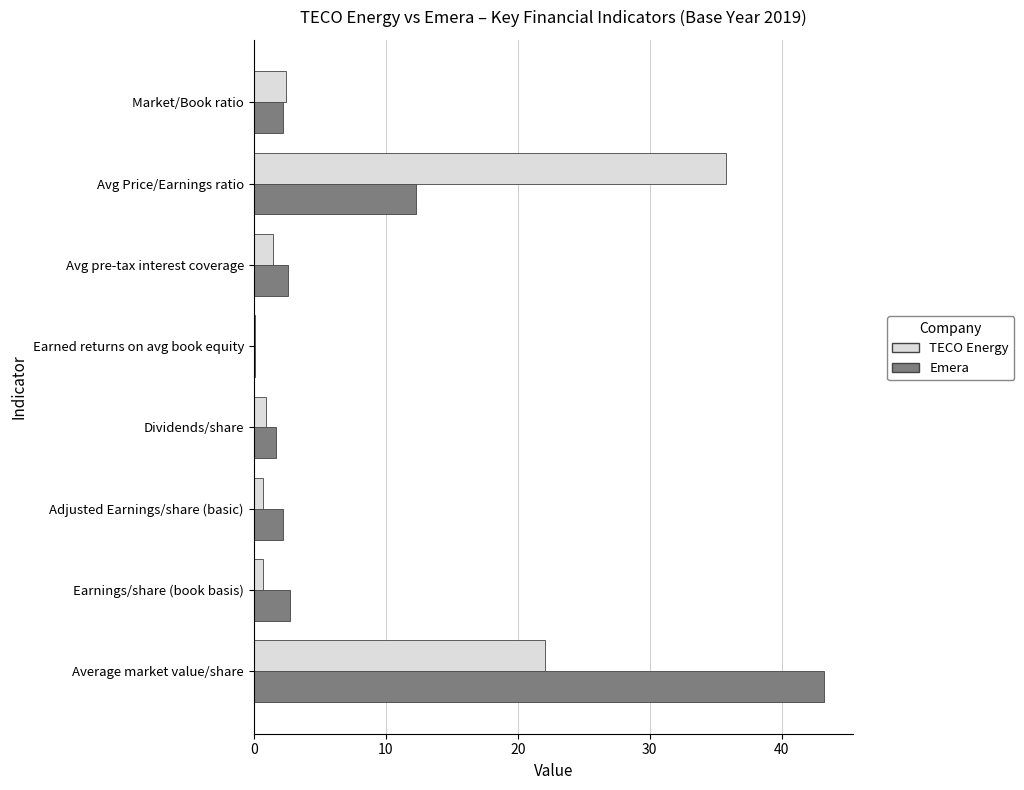

True or false: Emera has a value of 1.7 at Dividends/share.

True